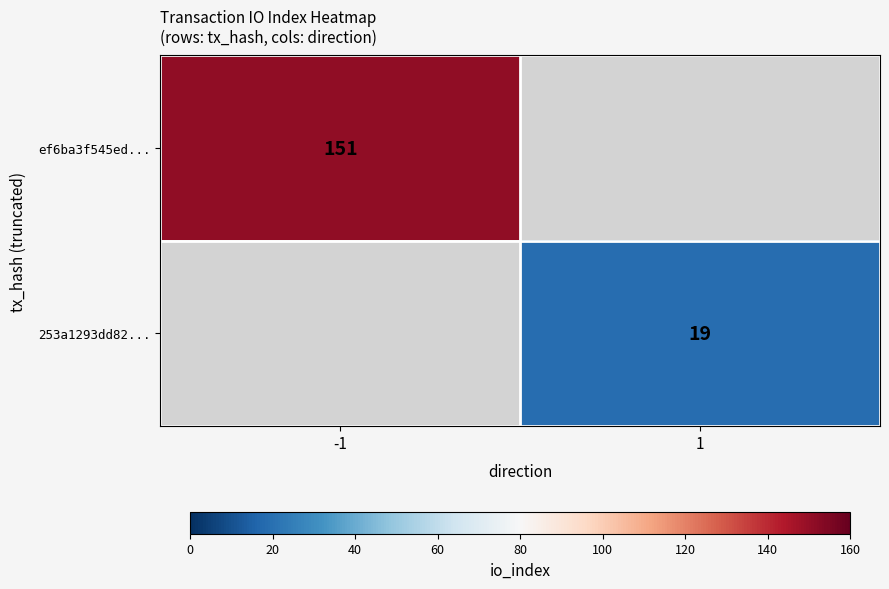

True or false: 253a1293dd82... has a value of 31 at 1.

False